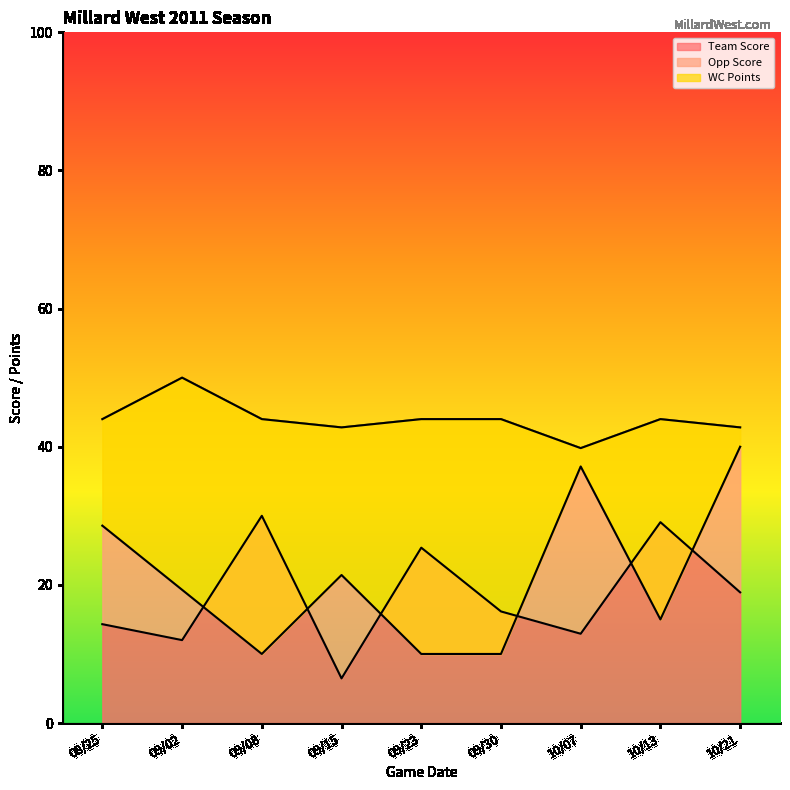

At which label is Team Score closest to 18?

10/21